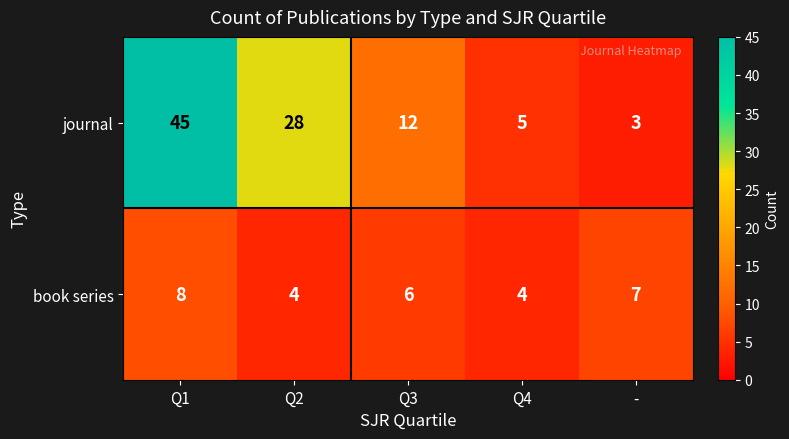

At which category is the sum across all series the highest?

Q1